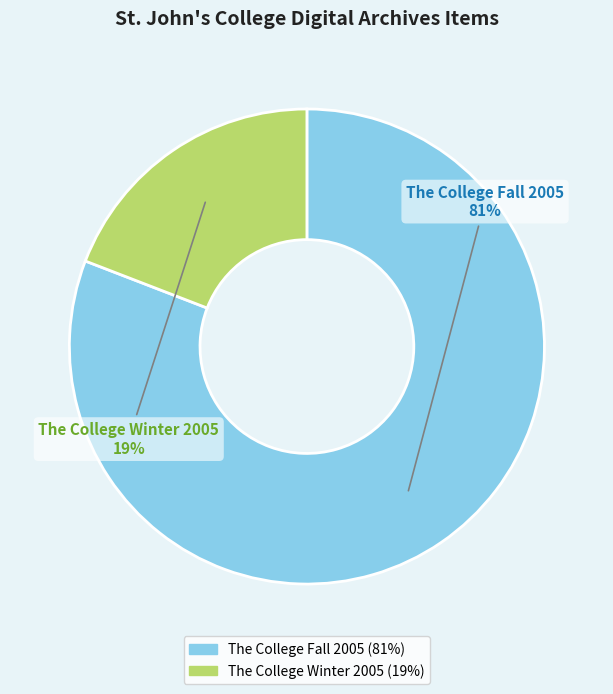

To the nearest percent, what is the average slice percentage?

50%